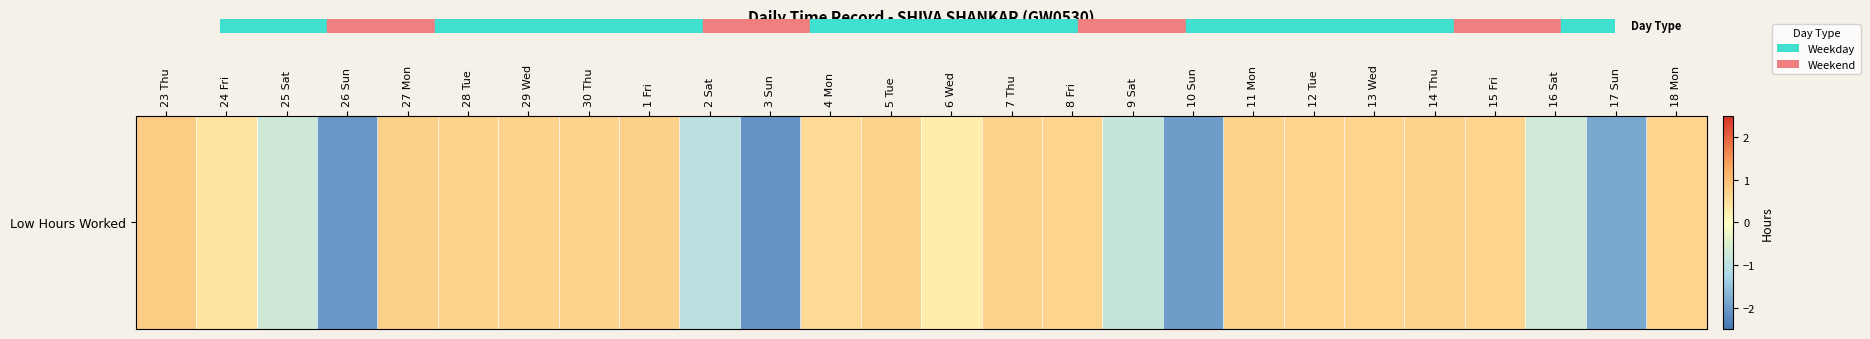

Count the number of categories in the chart.

26